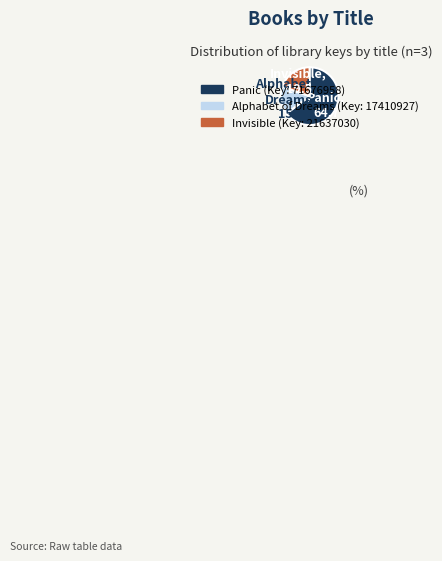

Does any single category account for the majority?

Yes